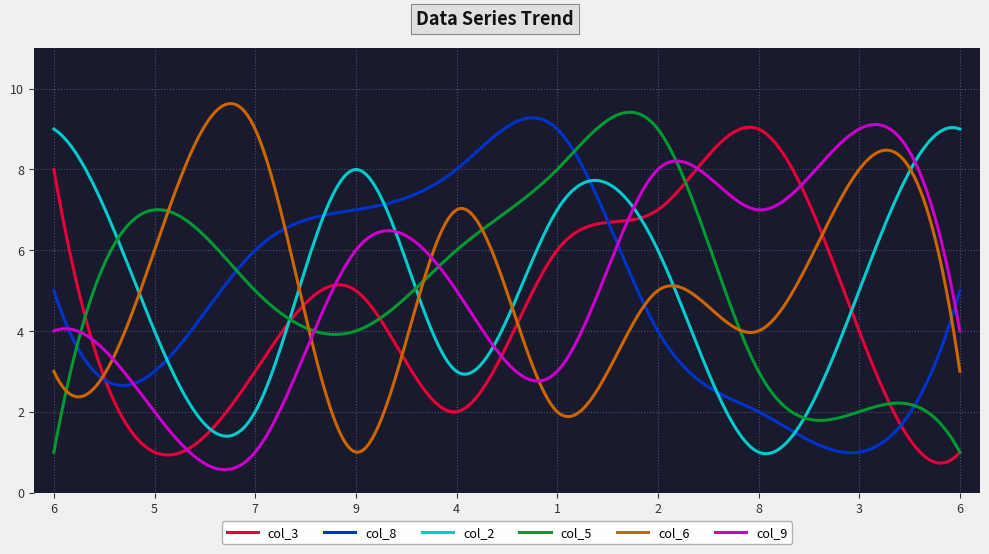

Does the chart display data point markers on the line(s)?

No